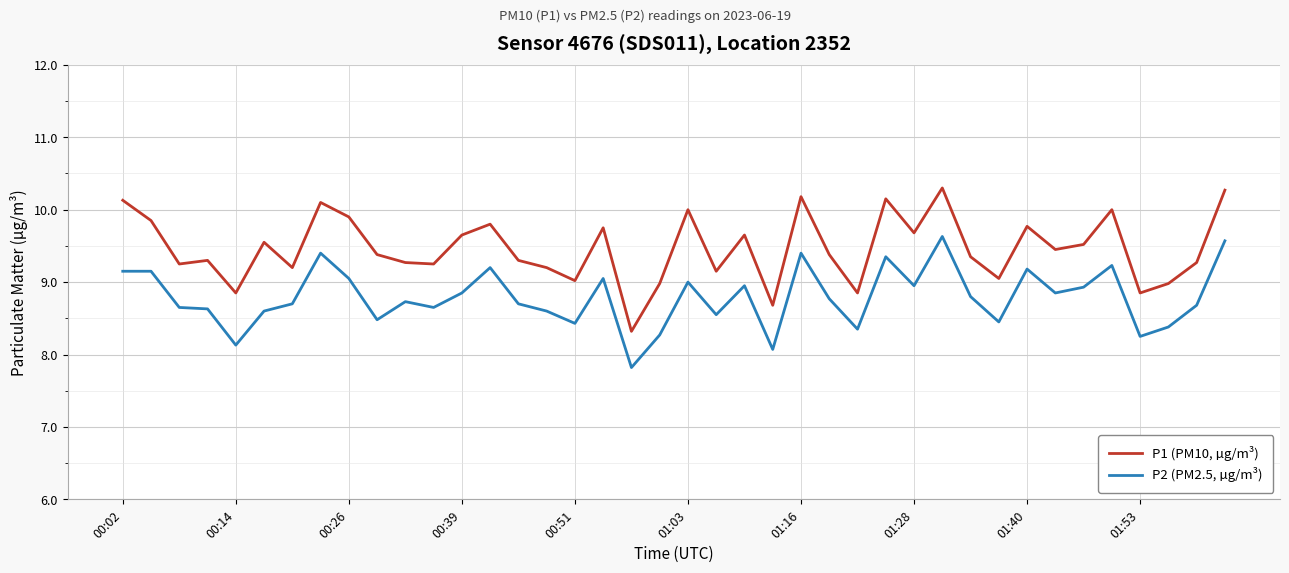

True or false: P1 (PM10, µg/m³) has more than 1 interior local peaks.

True